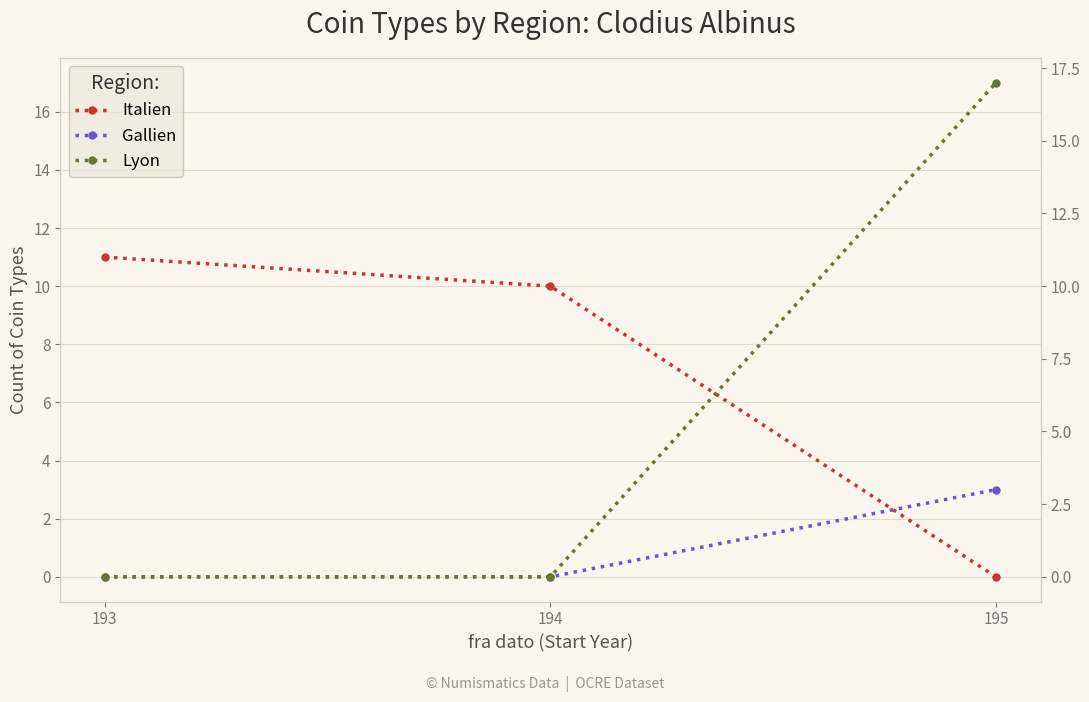

Rank the series by their average value, from lowest to highest.

Gallien, Lyon, Italien